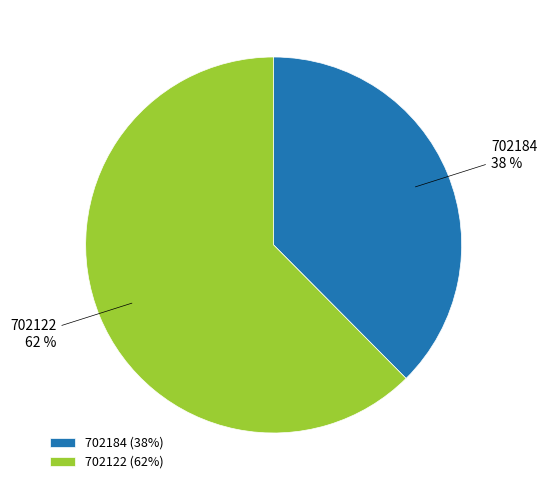

To the nearest percent, what is the average slice percentage?

50%